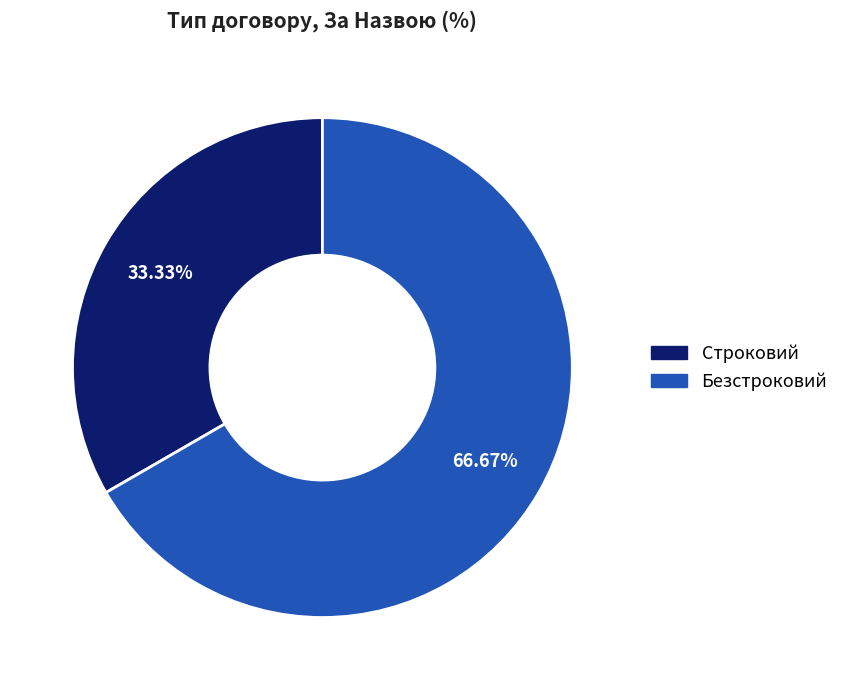

Which category has the biggest portion of the pie?

Безстроковий